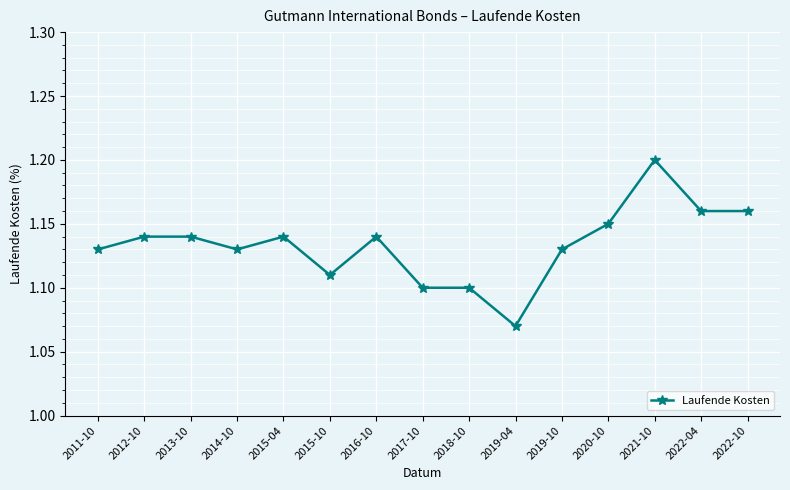

Is it true that the value at 2022-10 is 1.2?

True